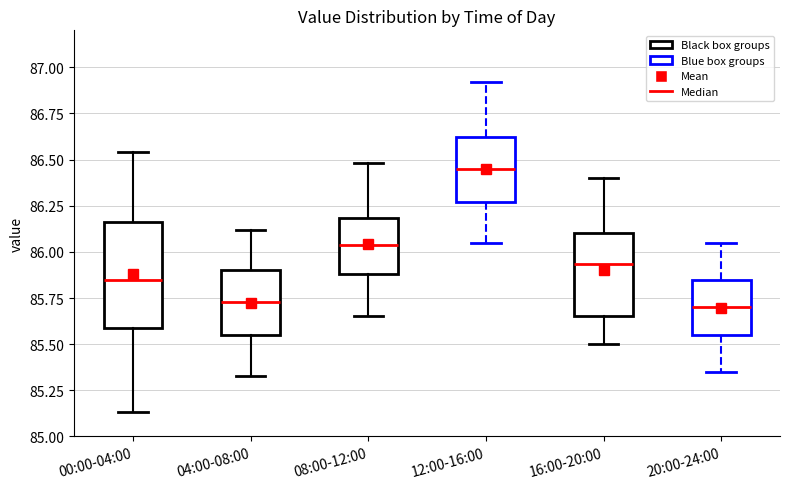

Reading left to right, transcribe this box plot: for each box, give where its median line is, the range the box spans, and where its two whiskers end, as read against the y-axis. The values are not printed on the chart, so give them approximately, as read against the axis.

00:00-04:00: median 85.85, box 85.60 to 86.15, whiskers 85.15 to 86.55
04:00-08:00: median 85.75, box 85.55 to 85.90, whiskers 85.35 to 86.10
08:00-12:00: median 86.05, box 85.90 to 86.20, whiskers 85.65 to 86.50
12:00-16:00: median 86.45, box 86.25 to 86.60, whiskers 86.05 to 86.90
16:00-20:00: median 85.95, box 85.65 to 86.10, whiskers 85.50 to 86.40
20:00-24:00: median 85.70, box 85.55 to 85.85, whiskers 85.35 to 86.05